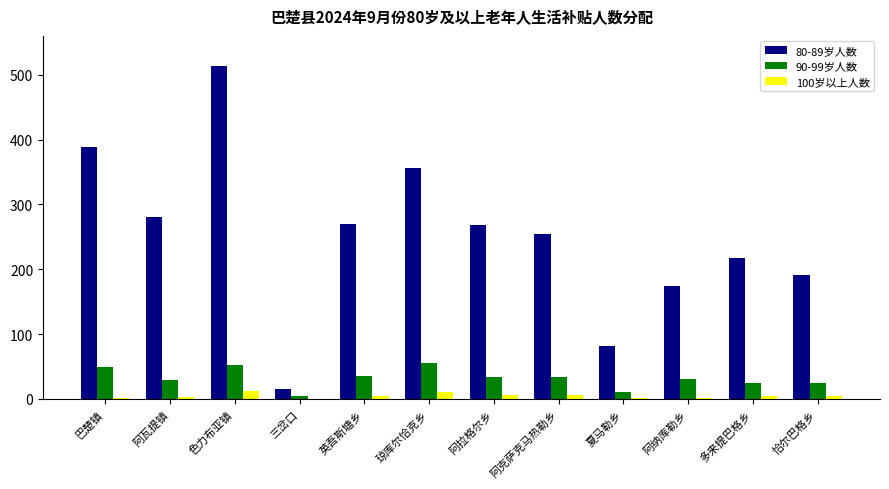

What is the sum of all 100岁以上人数 values?

56